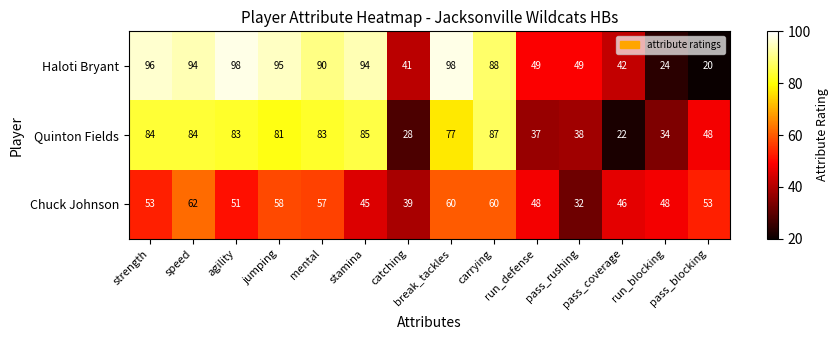

Which series has the largest total across all categories?

Haloti Bryant